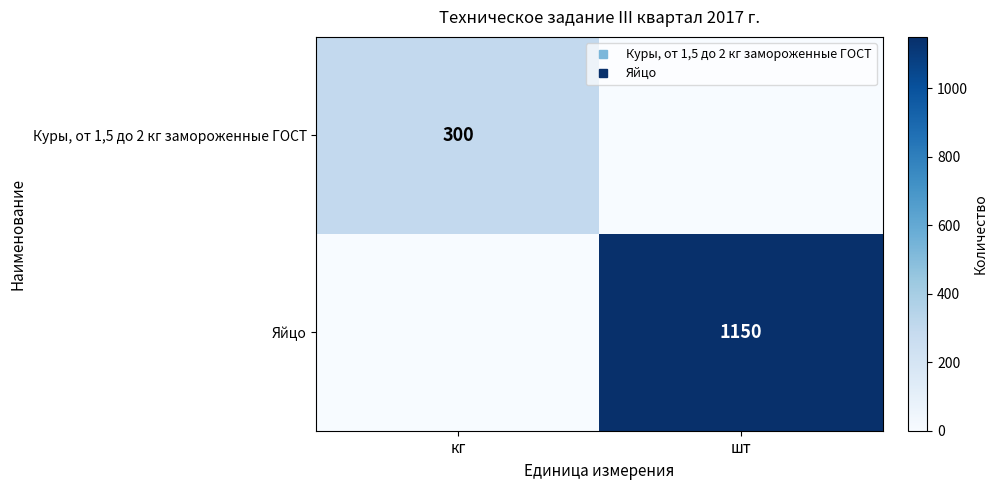

Count the Куры, от 1,5 до 2 кг замороженные ГОСТ values in the range 0 to 300.

2